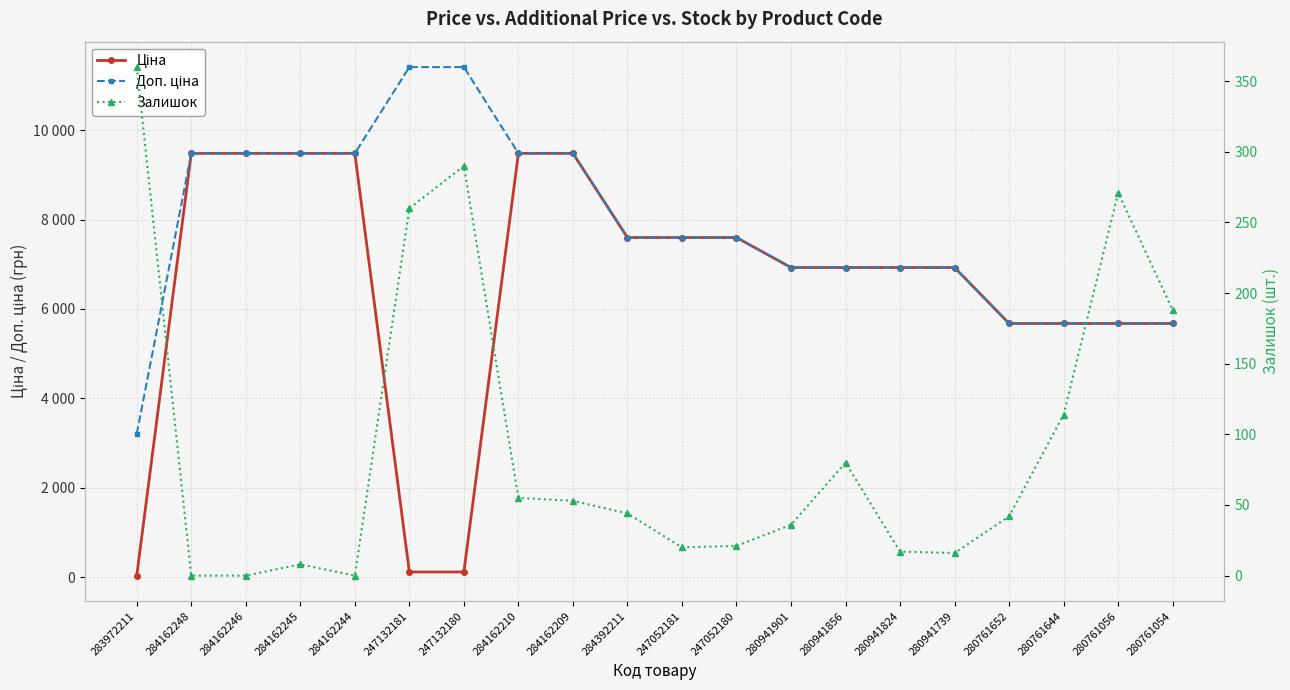

List the labels in order of Залишок value, largest first.

283972211, 247132180, 280761056, 247132181, 280761054, 280761644, 280941856, 284162210, 284162209, 284392211, 280761652, 280941901, 247052180, 247052181, 280941824, 280941739, 284162245, 284162248, 284162246, 284162244